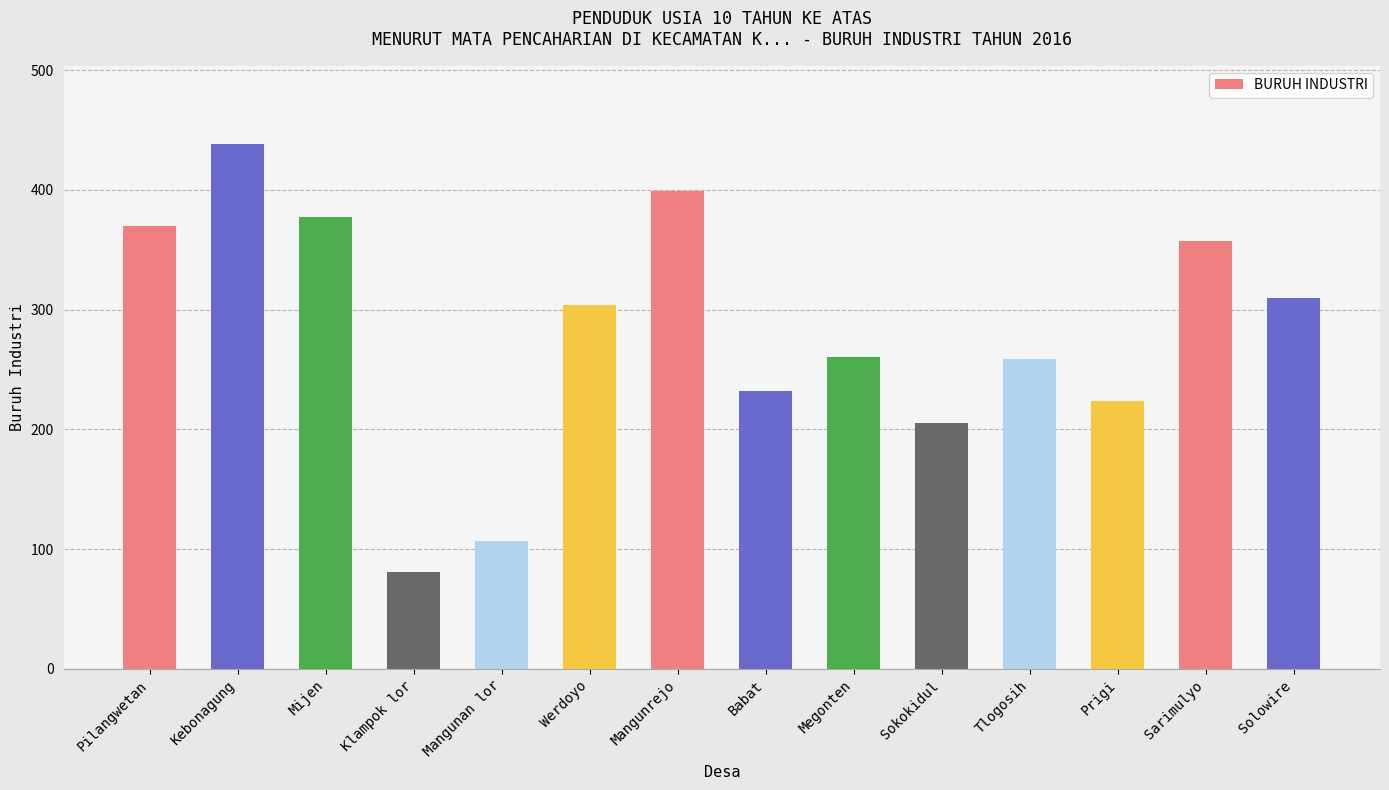

What is the value of the 12th bar from the left?

224